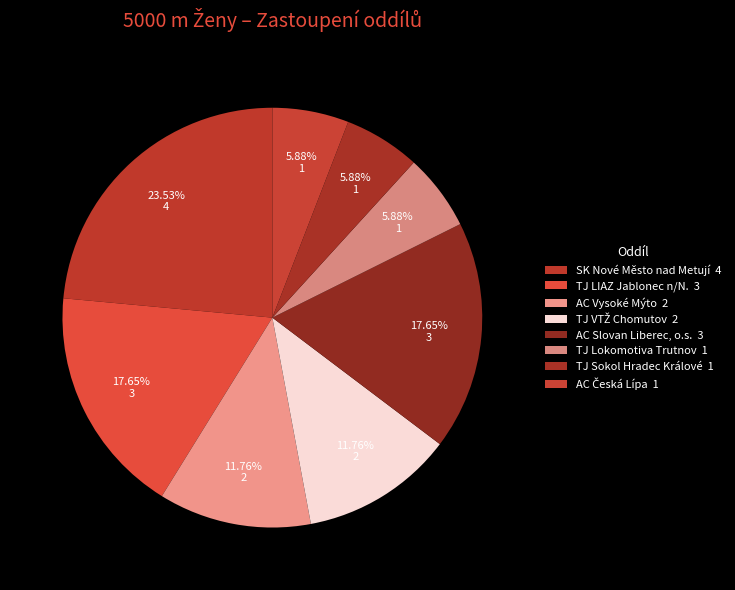

To the nearest percent, what portion does AC Vysoké Mýto represent?

12%